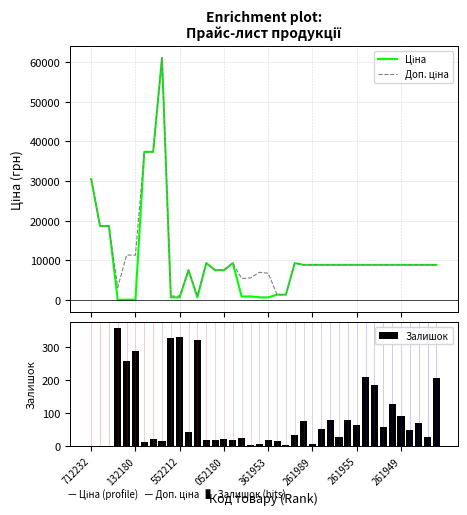

At which label does Доп. ціна first exceed 8874?

712232